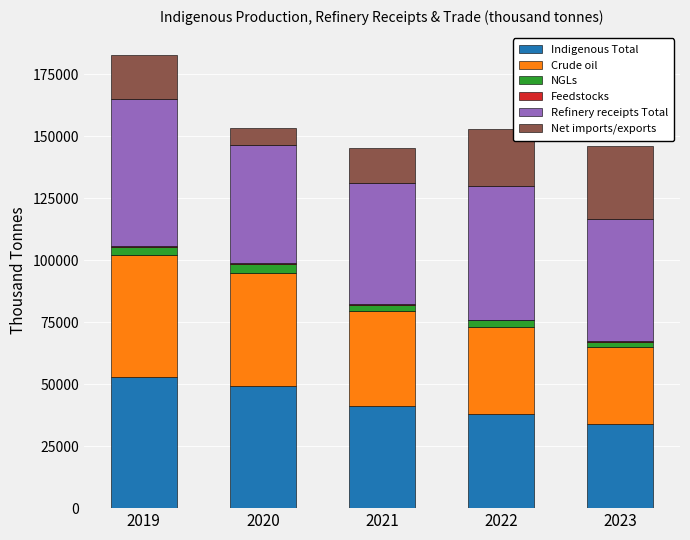

At which category is the sum across all series the highest?

2019